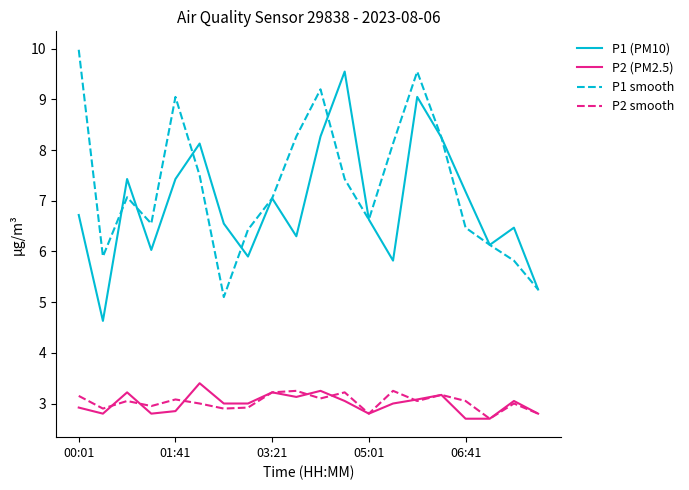

What is the sum of all P1 smooth values?

145.8